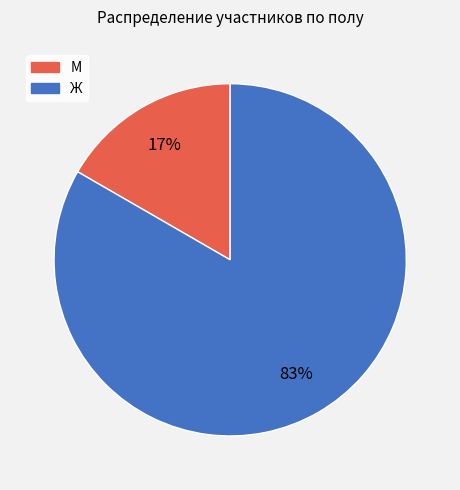

Between Ж and М, which is larger?

Ж